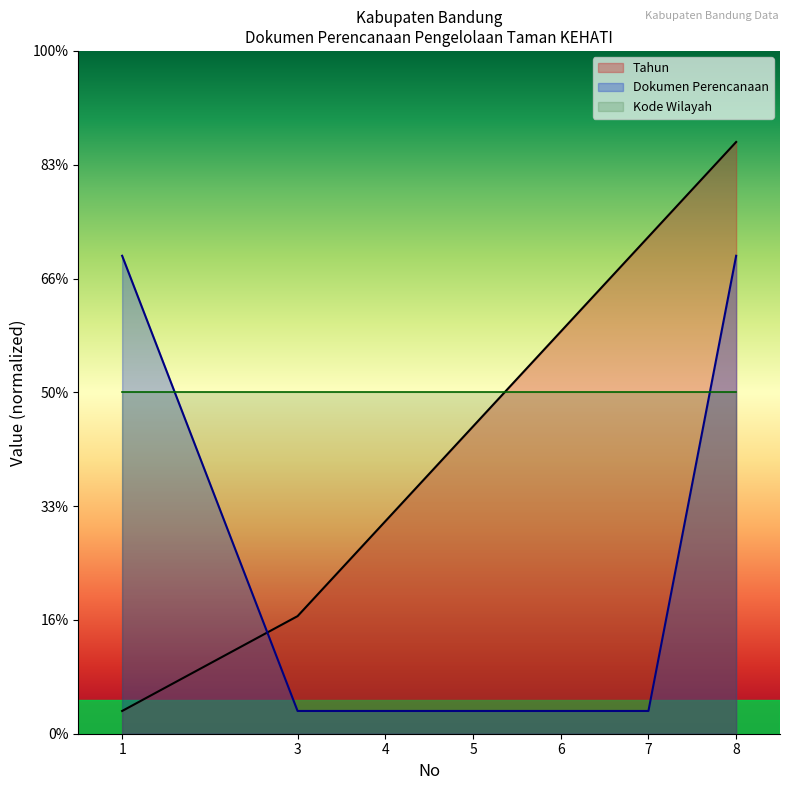

What is the maximum value for Dokumen Perencanaan?

2.1